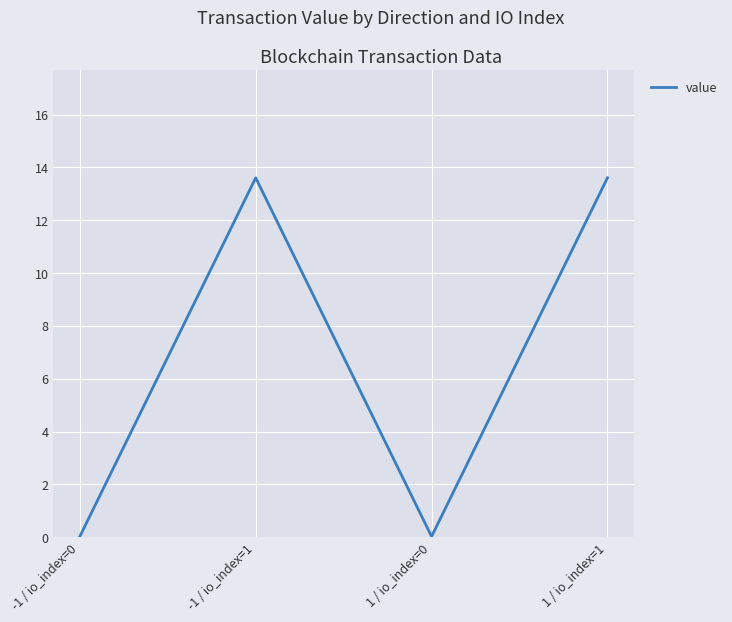

Where does the data first go above 13?

-1 / io_index=1